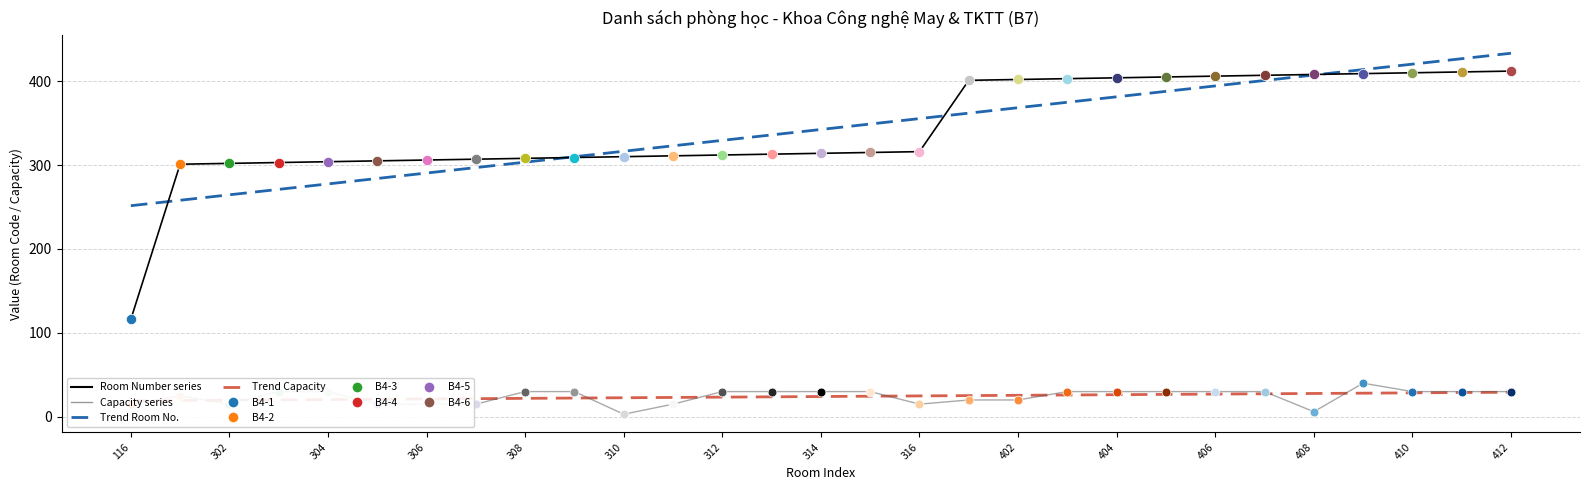

At how many categories does at least one series exceed 281?

28